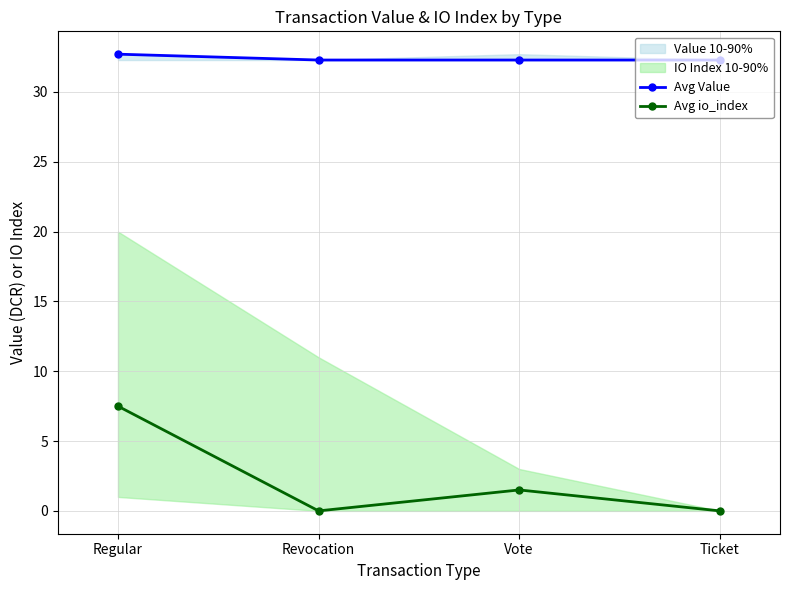

True or false: Avg Value and Avg io_index intersect in this chart.

False